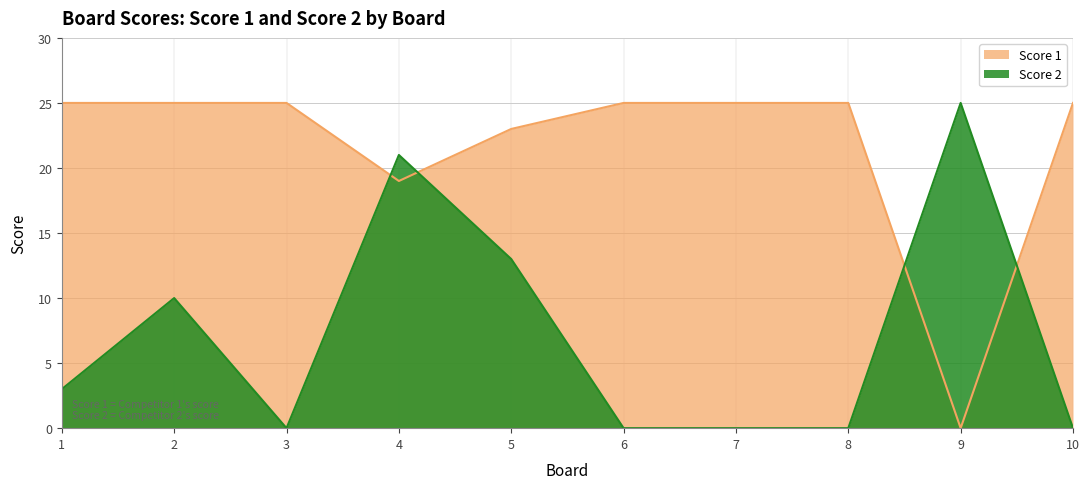

How many data points does each series have?

10